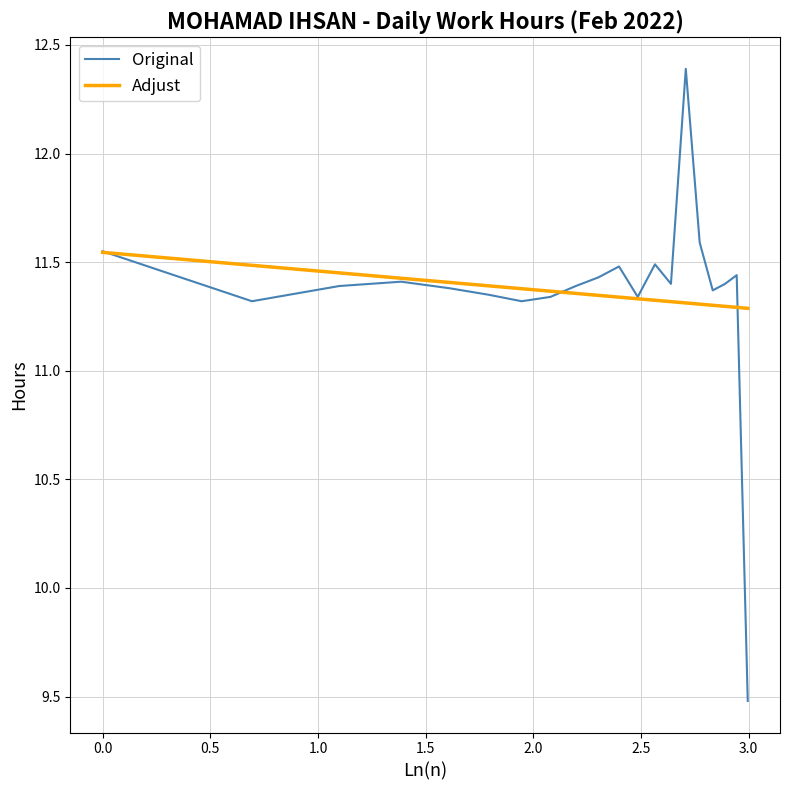

True or false: Original and Adjust cross at least once.

True